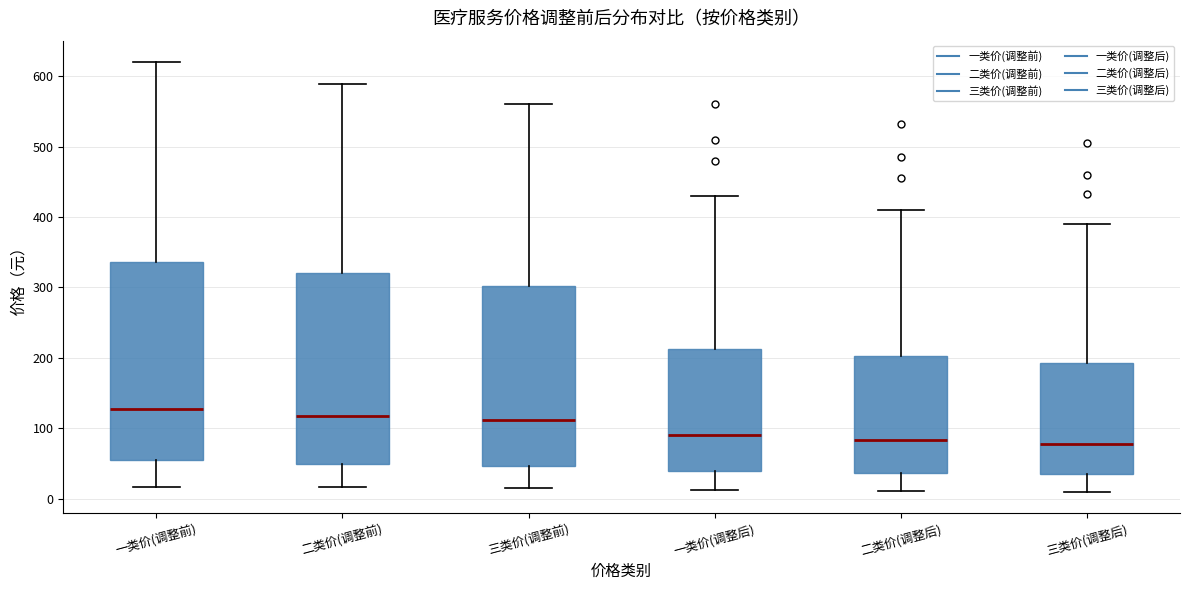

Where does the upper whisker of the box for 一类价(调整前) end on the y-axis? The values are not printed on the chart, so give them approximately, as read against the axis.

620